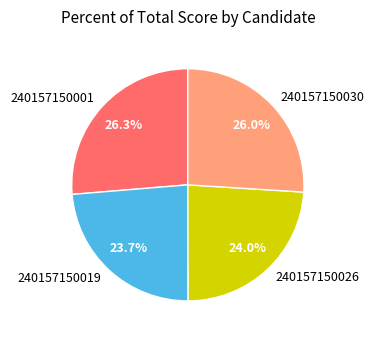

What is the ratio of the value at 240157150030 to the value at 240157150026?

1.1